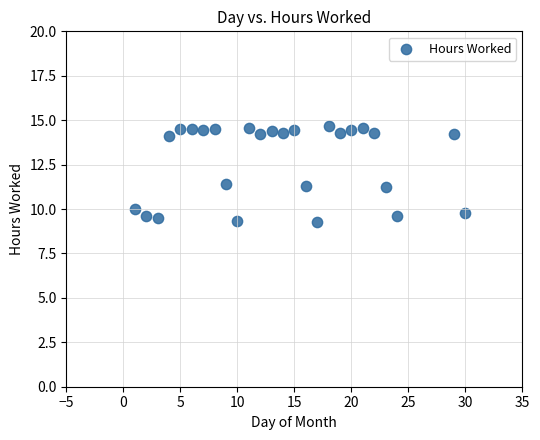

What is the range of X values (max minus min)?

29.0